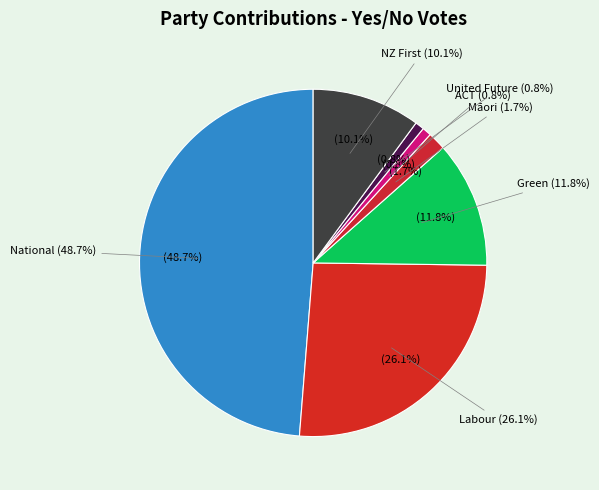

What percentage is the Green slice, to the nearest percent?

12%